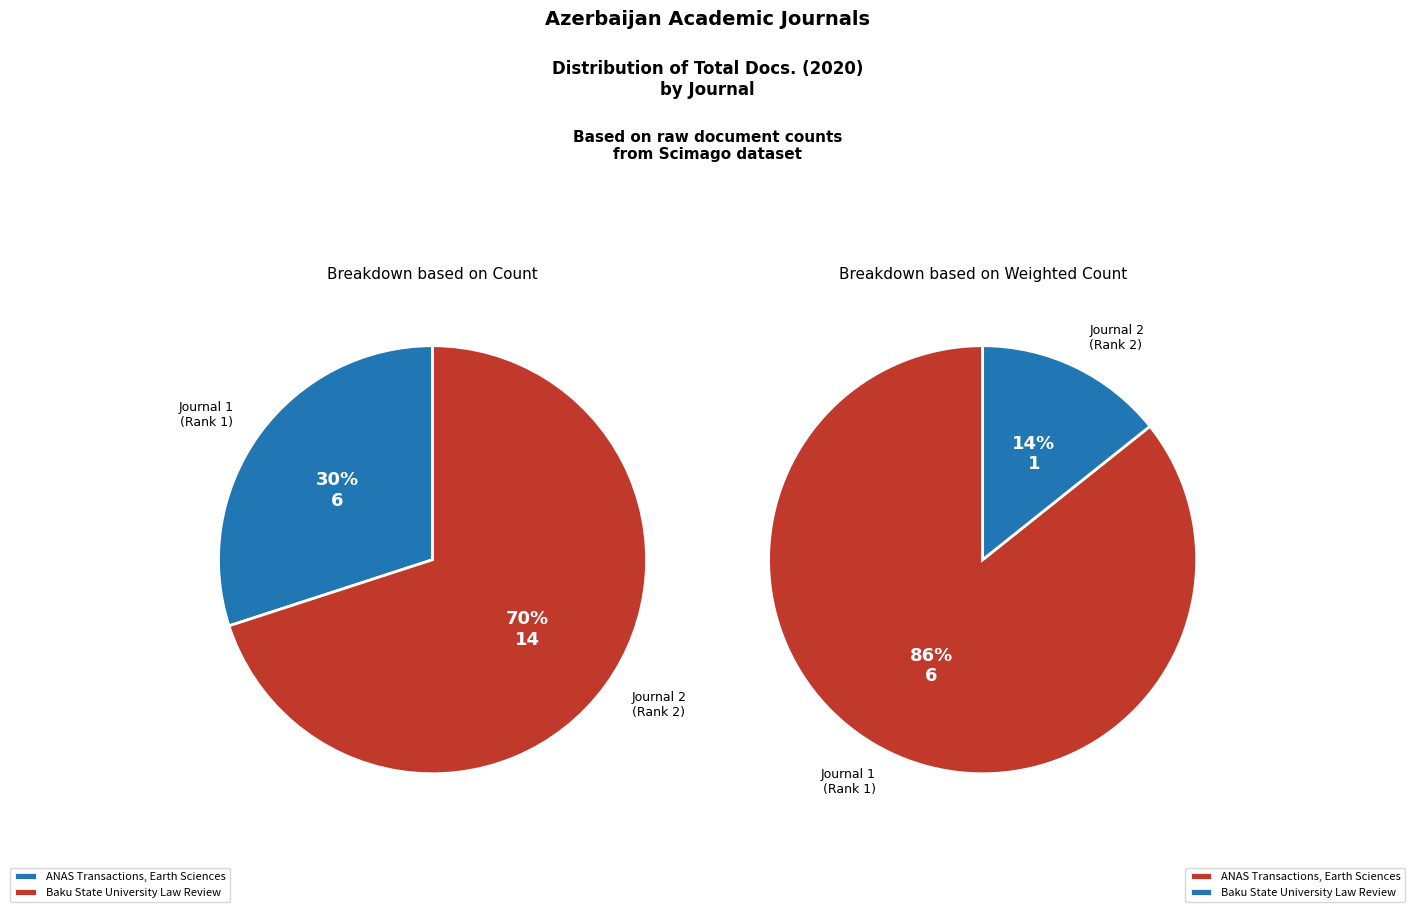

Combined, do ANAS Transactions, Earth Sciences and Baku State University Law Review account for over 50%?

Yes